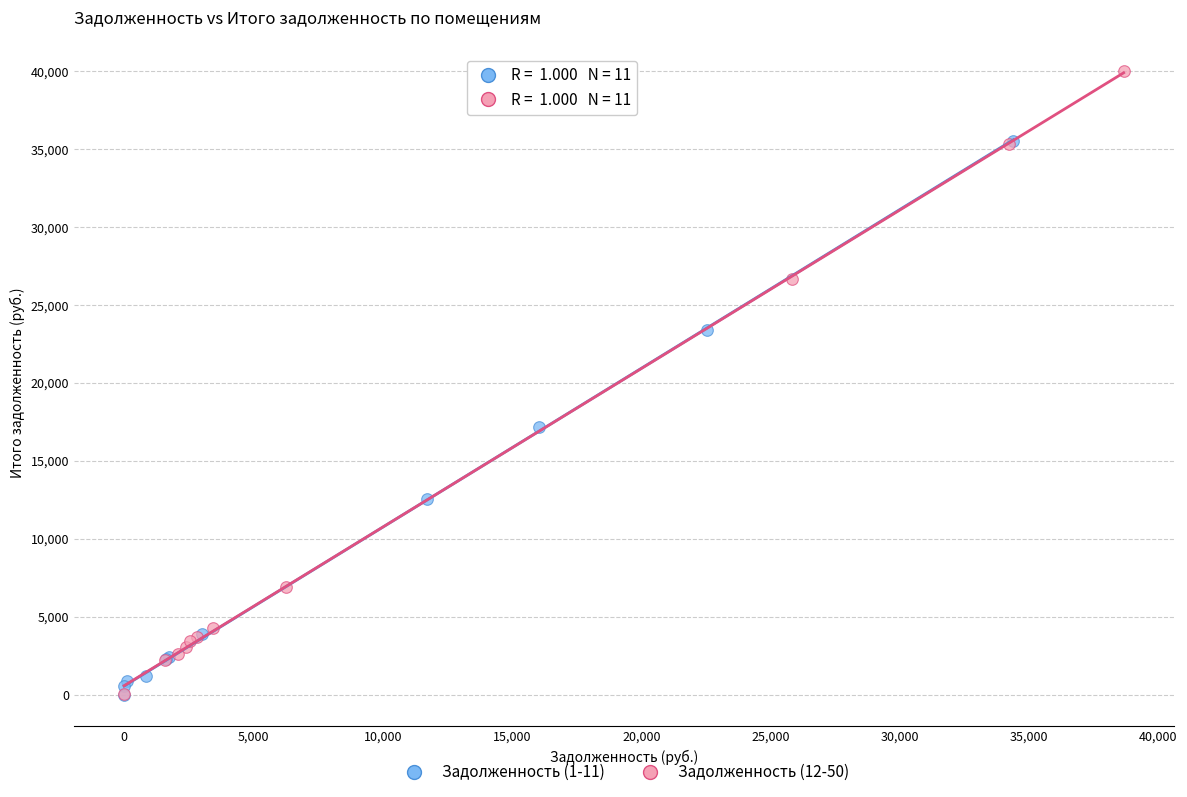

Which series reaches the maximum Y coordinate?

Задолженность (12-50)